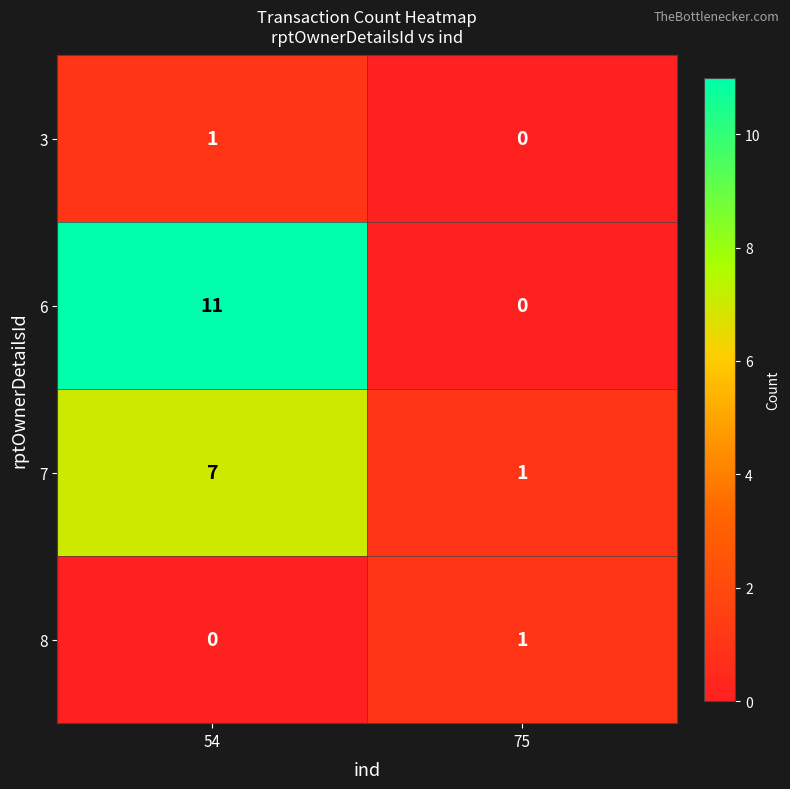

Which category has the highest value across all series?

54